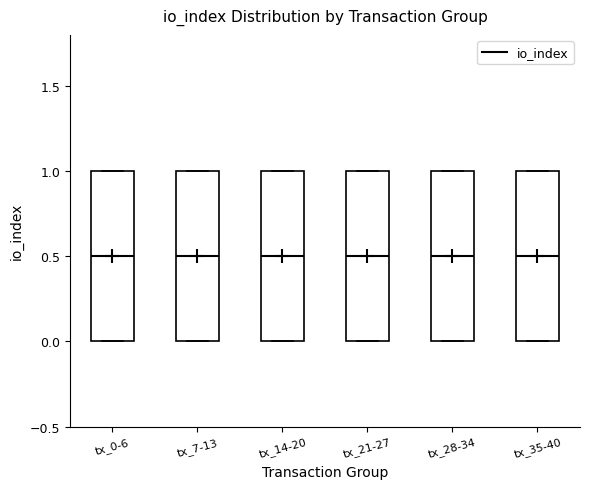

Reading left to right, read every box against the y-axis: the position of its median line, the range the box covers, and the ends of its whiskers. The values are not printed on the chart, so give them approximately, as read against the axis.

tx_0-6: median 0.5, box 0.0 to 1.0, whiskers 0.0 to 1.0
tx_7-13: median 0.5, box 0.0 to 1.0, whiskers 0.0 to 1.0
tx_14-20: median 0.5, box 0.0 to 1.0, whiskers 0.0 to 1.0
tx_21-27: median 0.5, box 0.0 to 1.0, whiskers 0.0 to 1.0
tx_28-34: median 0.5, box 0.0 to 1.0, whiskers 0.0 to 1.0
tx_35-40: median 0.5, box 0.0 to 1.0, whiskers 0.0 to 1.0